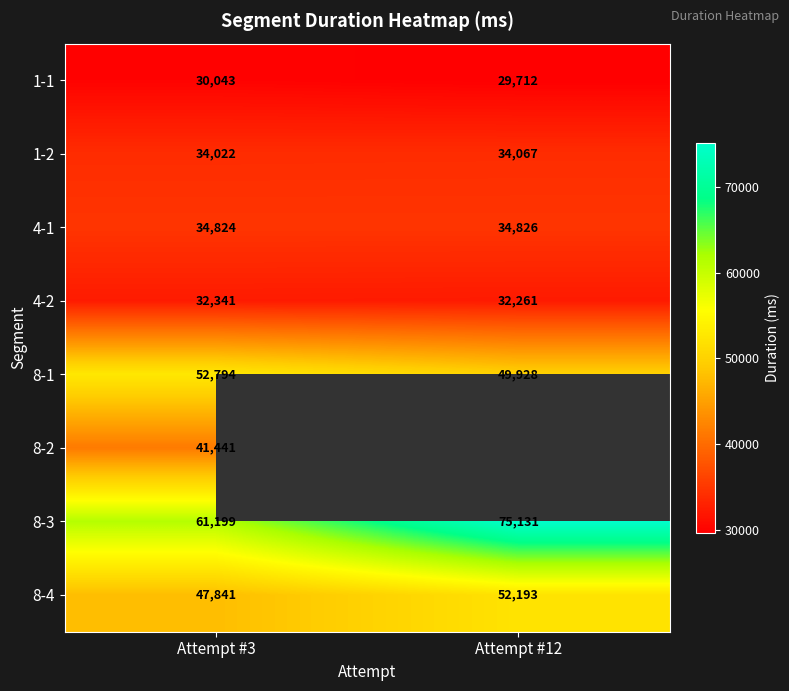

Is it true that 8-2 equals 20090.5 at Attempt #3?

False